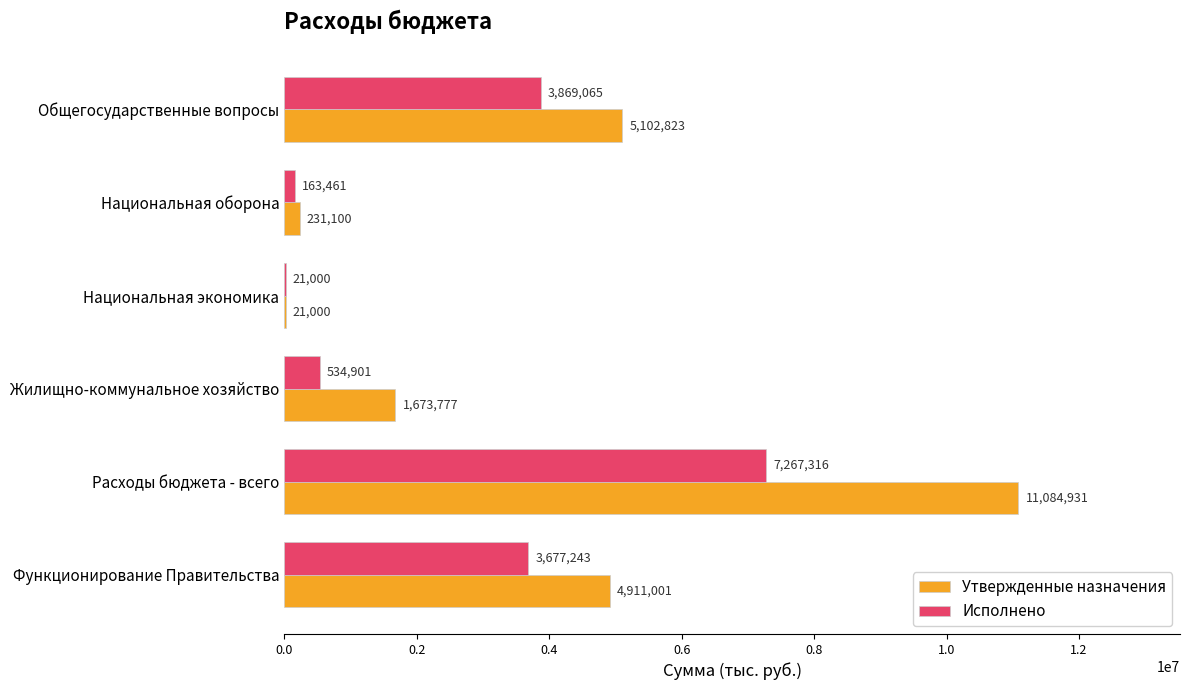

True or false: Утвержденные назначения has a value of 1673777.0 at Жилищно-коммунальное хозяйство.

True